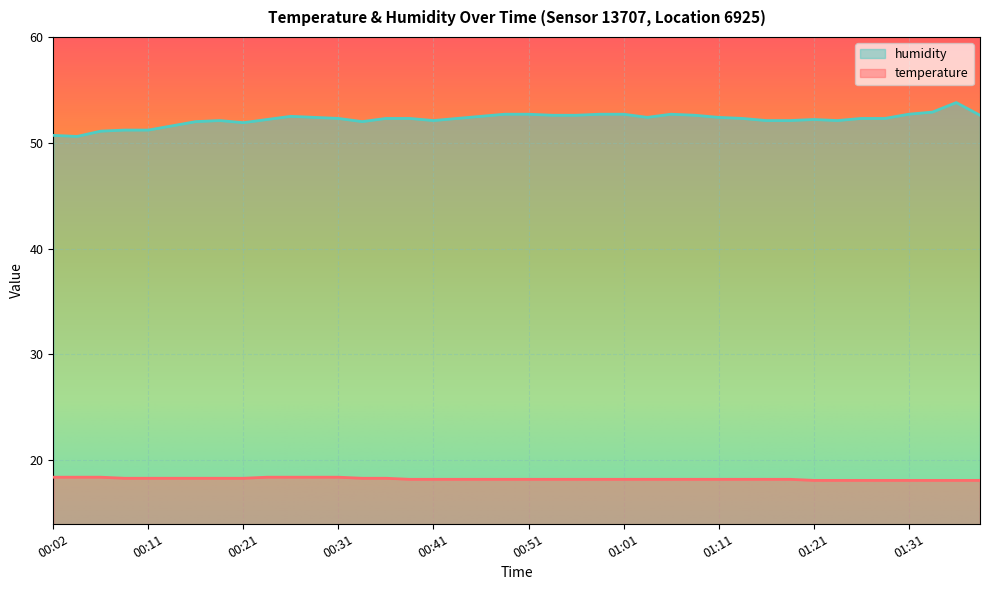

True or false: temperature and humidity intersect in this chart.

False